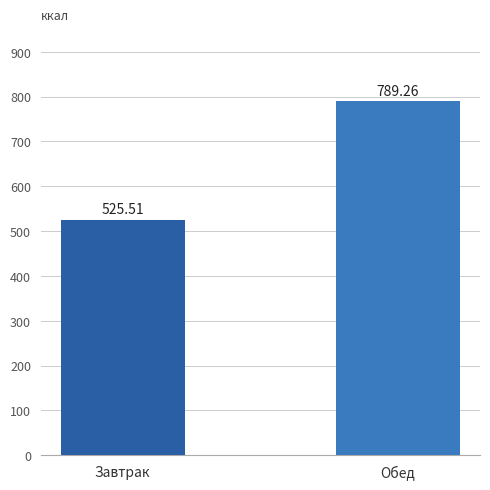

What is the sum of the values at Завтрак and Обед?

1314.8